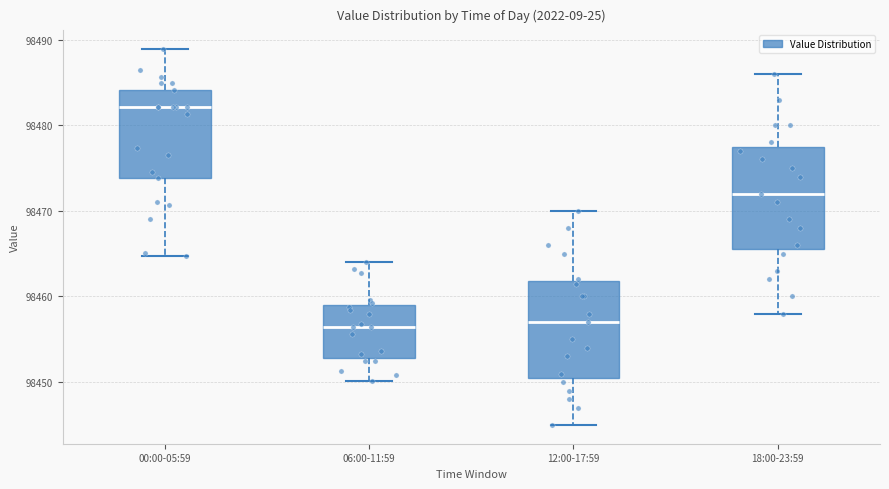

Reading left to right, transcribe this box plot: for each box, give where its median line is, the range the box spans, and where its two whiskers end, as read against the y-axis. The values are not printed on the chart, so give them approximately, as read against the axis.

00:00-05:59: median 98482, box 98474 to 98484, whiskers 98465 to 98489
06:00-11:59: median 98456, box 98453 to 98459, whiskers 98450 to 98464
12:00-17:59: median 98457, box 98451 to 98462, whiskers 98445 to 98470
18:00-23:59: median 98472, box 98466 to 98478, whiskers 98458 to 98486